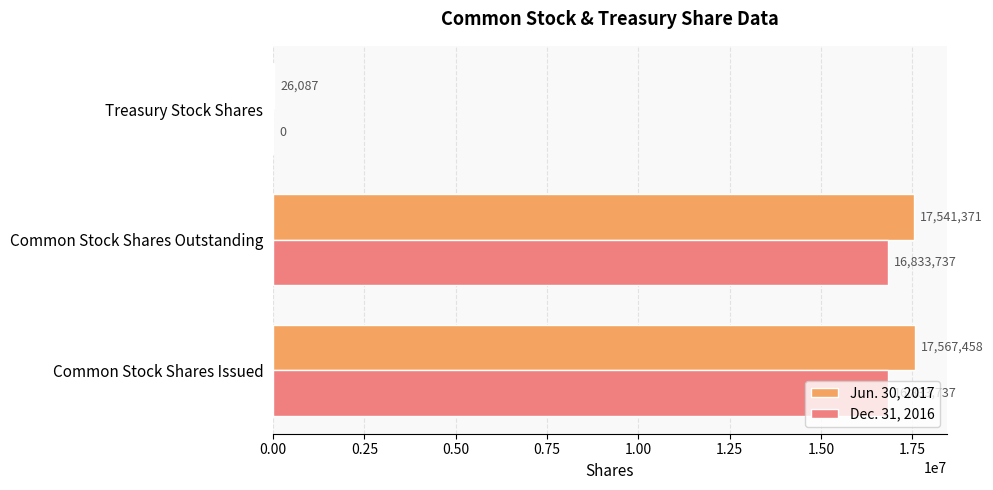

True or false: Dec. 31, 2016 has a value of 5235933 at Common Stock Shares Outstanding.

False